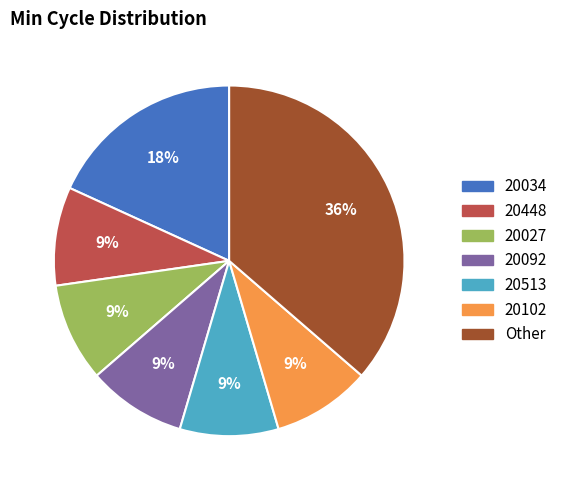

Is there any slice that represents more than half of the pie?

No